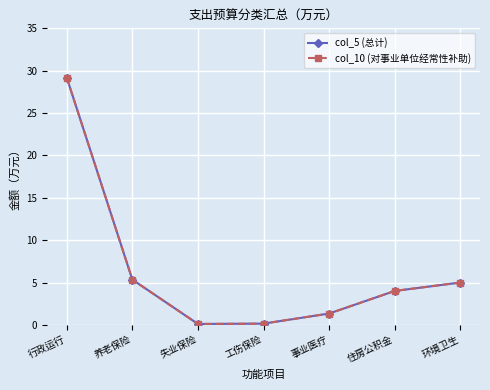

Does the chart have visible grid lines?

Yes